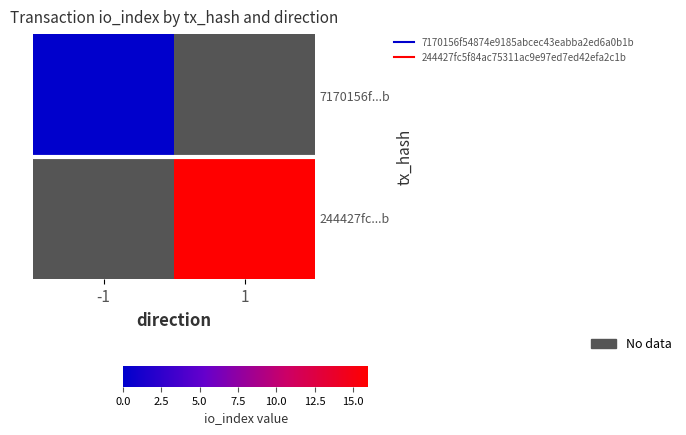

Rank the series by their average value, from lowest to highest.

7170156f...b, 244427fc...b